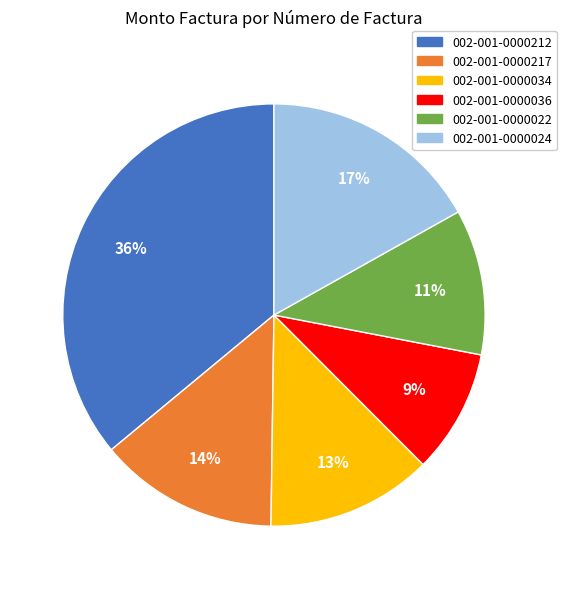

Is the sum of 002-001-0000024 and 002-001-0000212 greater than half?

Yes